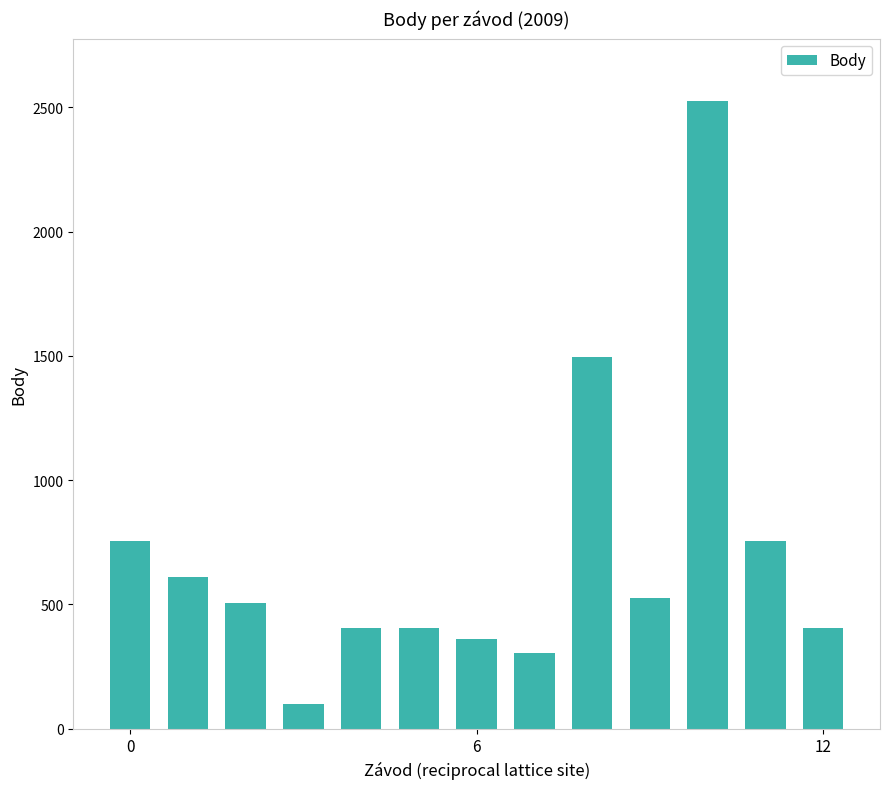

What is the value of the 7th bar from the left?

360